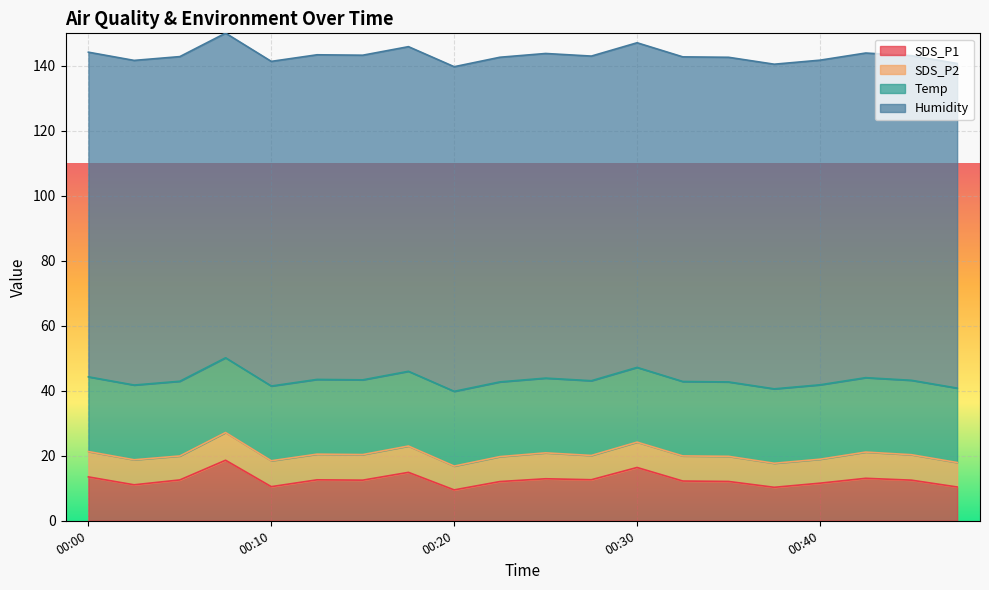

Rank the series at 00:20 from lowest to highest value.

SDS_P2, SDS_P1, Temp, Humidity